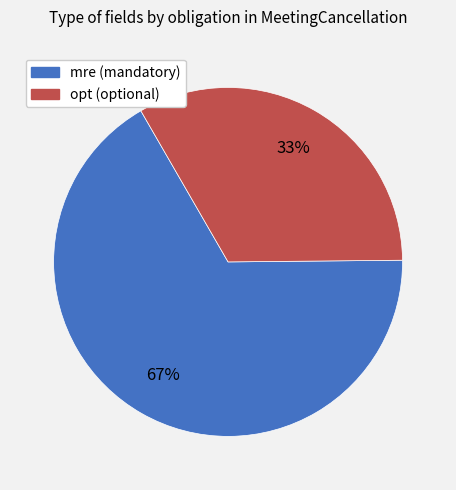

Does any single category account for the majority?

Yes